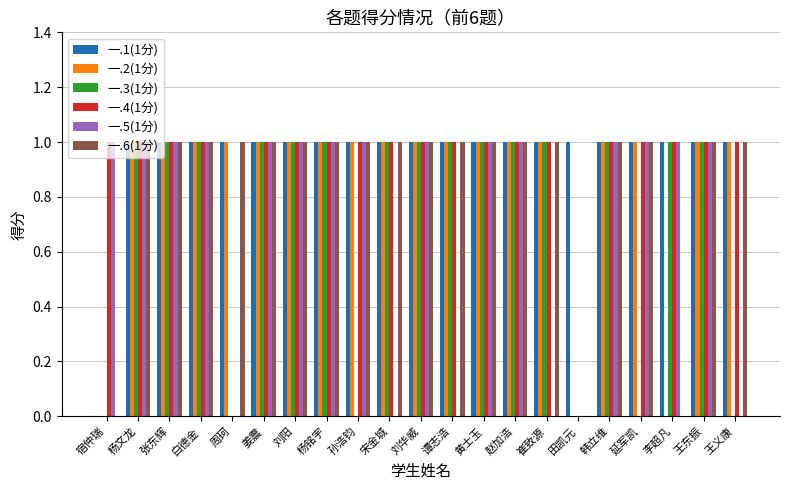

Count the 一.2(1分) values in the range 1 to 2.

18